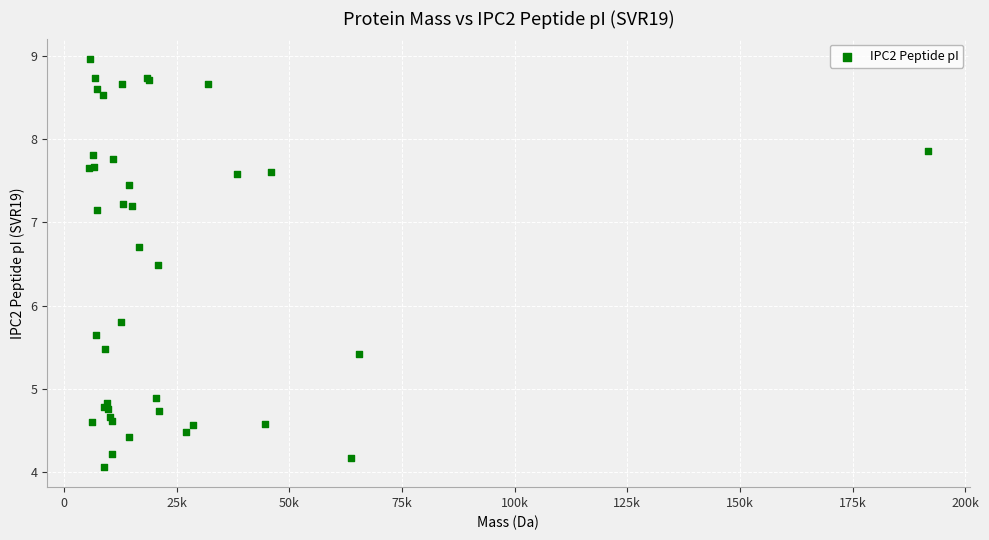

What Y value in the scatter plot is closest to 6?

5.8